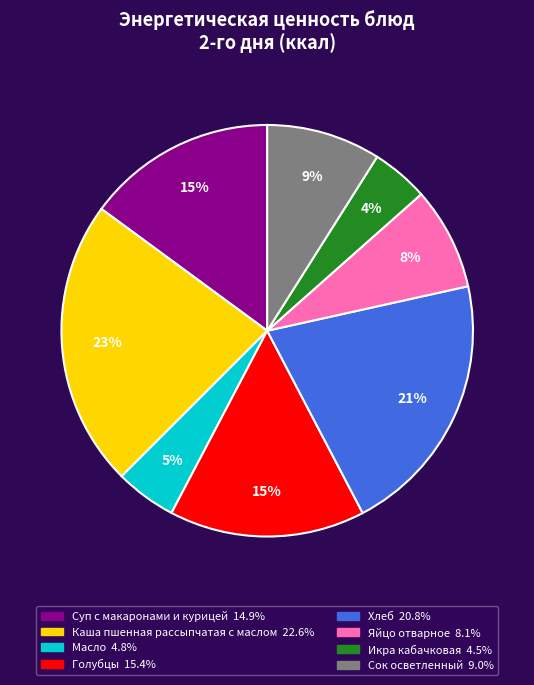

Which has a higher value, Масло or Сок осветленный?

Сок осветленный